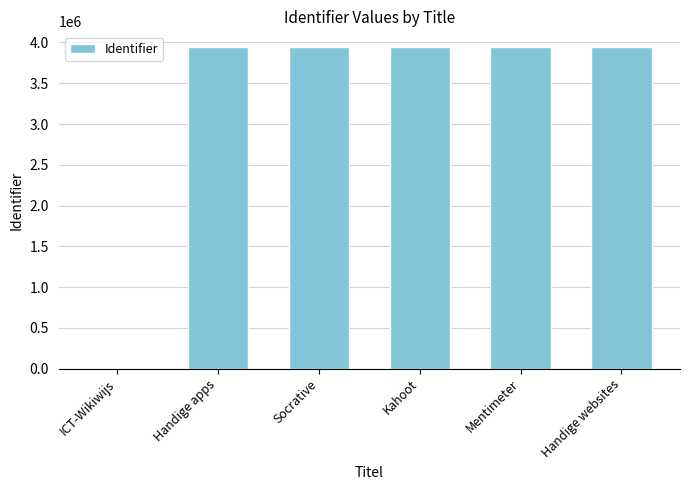

True or false: the data shows 1838049 at Kahoot.

False